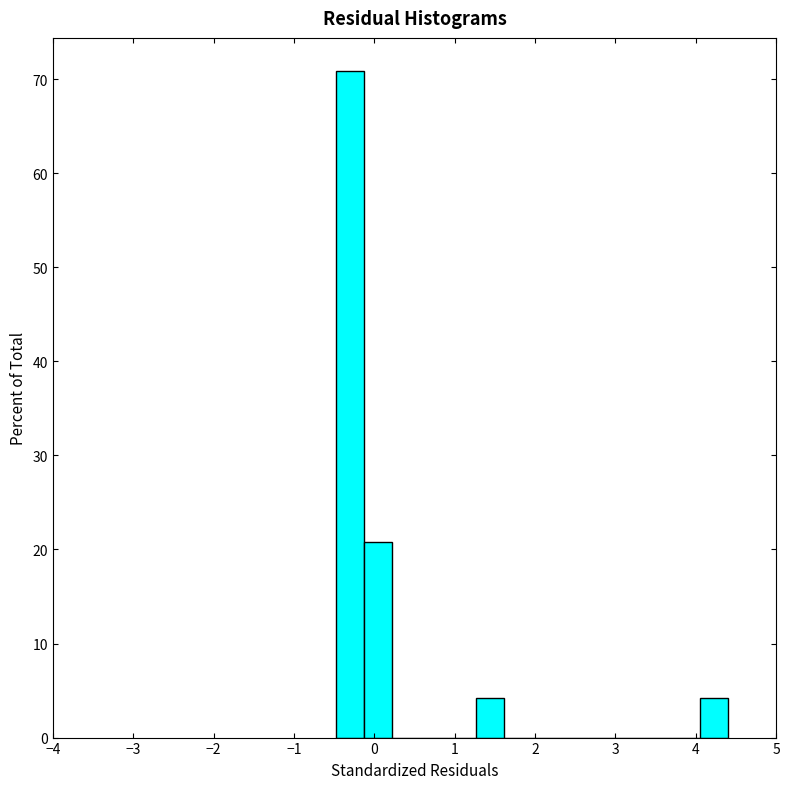

Read against the x-axis, roughly where is the centre of the tallest bar?

-0.3